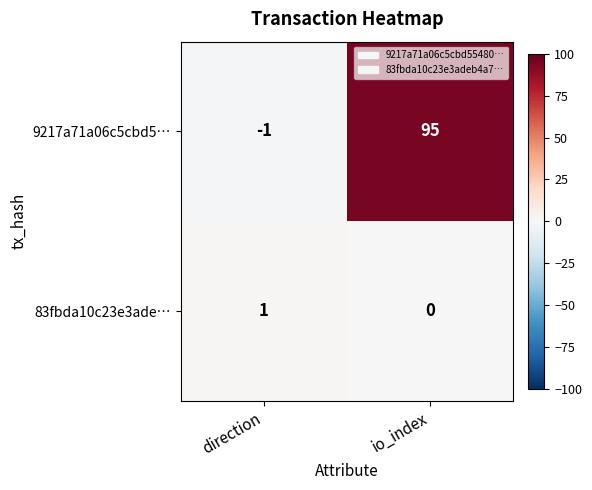

At how many categories does at least one series exceed 90?

1